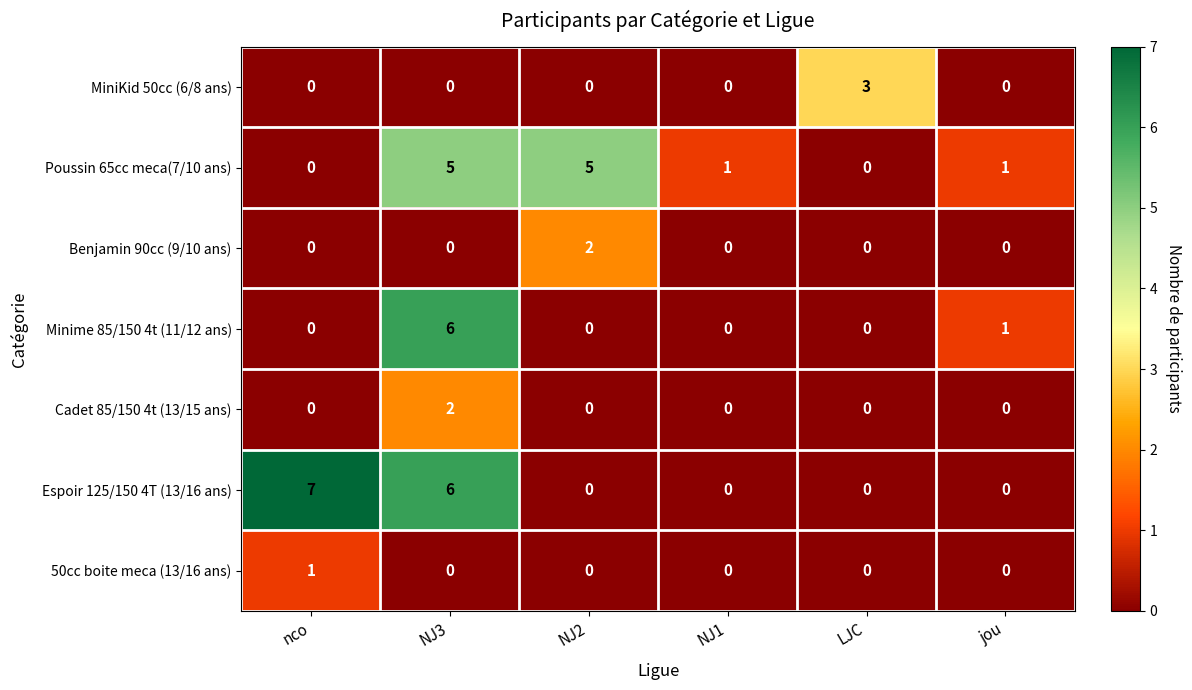

What is the spread (max minus min) of values at NJ3?

6